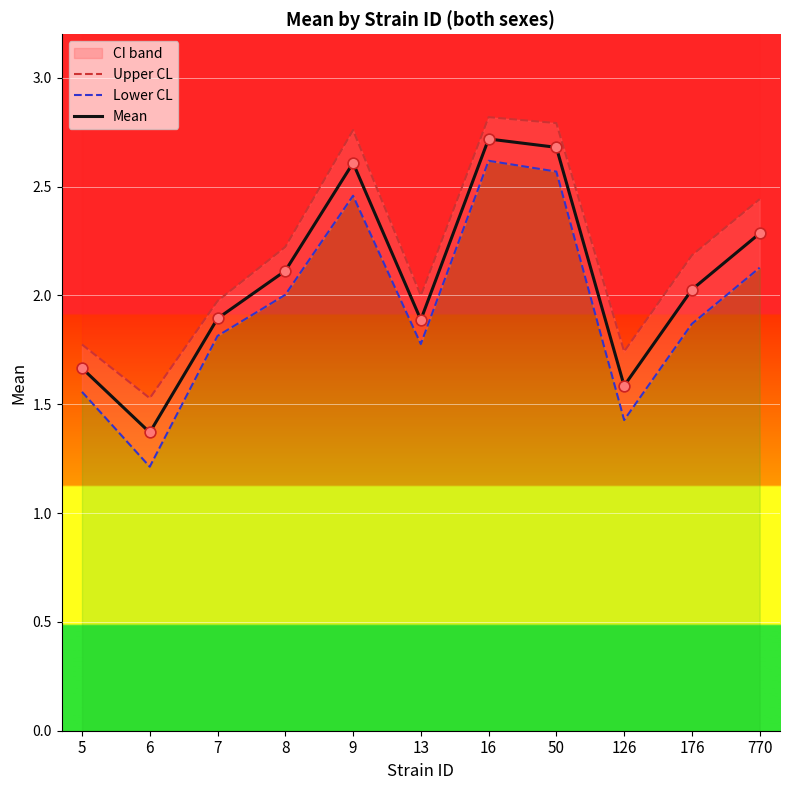

Which series has the largest total across all categories?

Upper CL